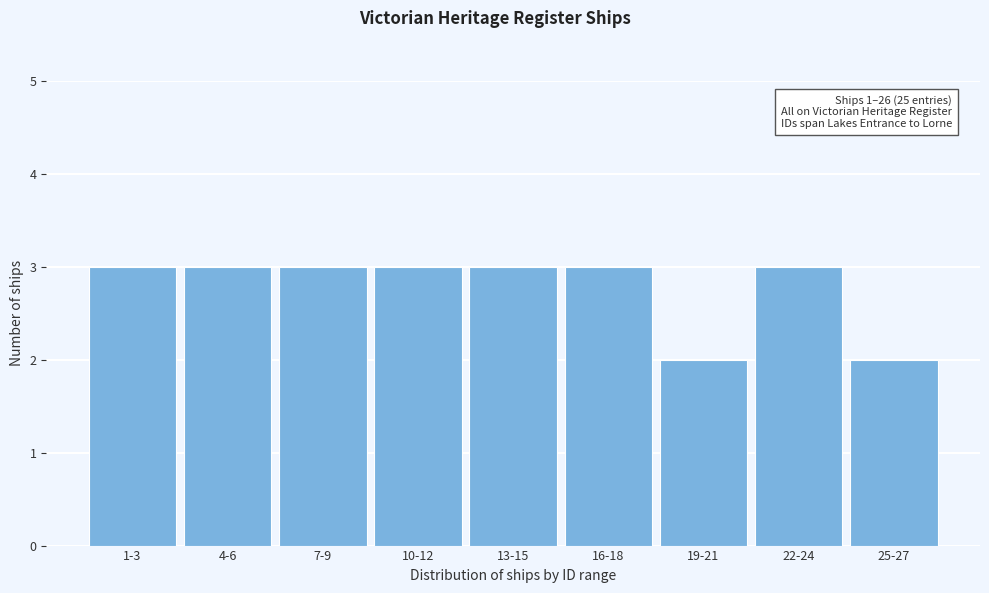

Reading left to right, what are all the values shown in this chart?

3	3	3	3	3	3	2	3	2